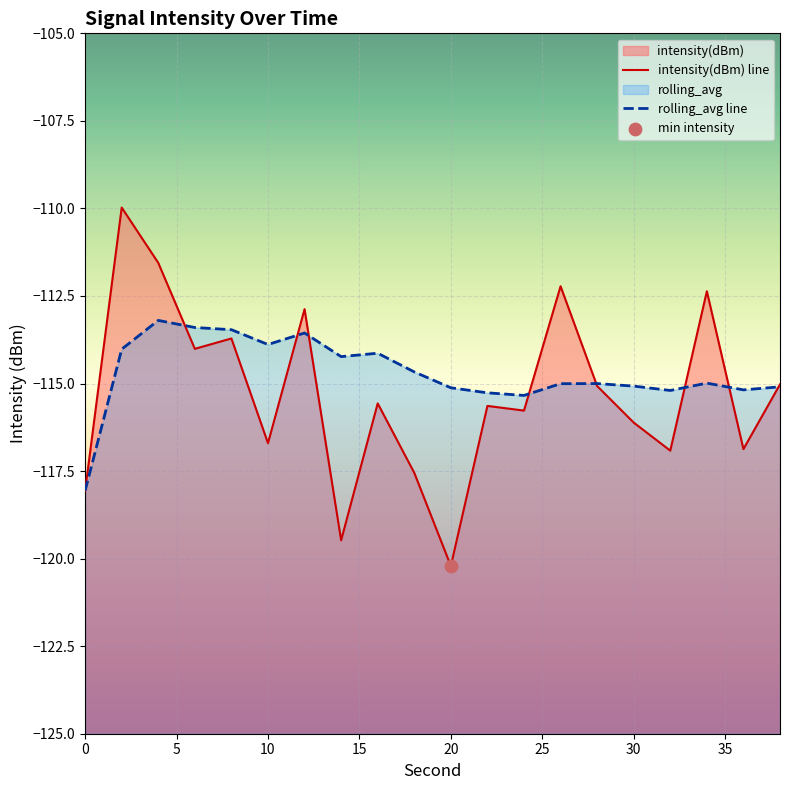

Which series has the widest spread of Y values?

intensity(dBm) line